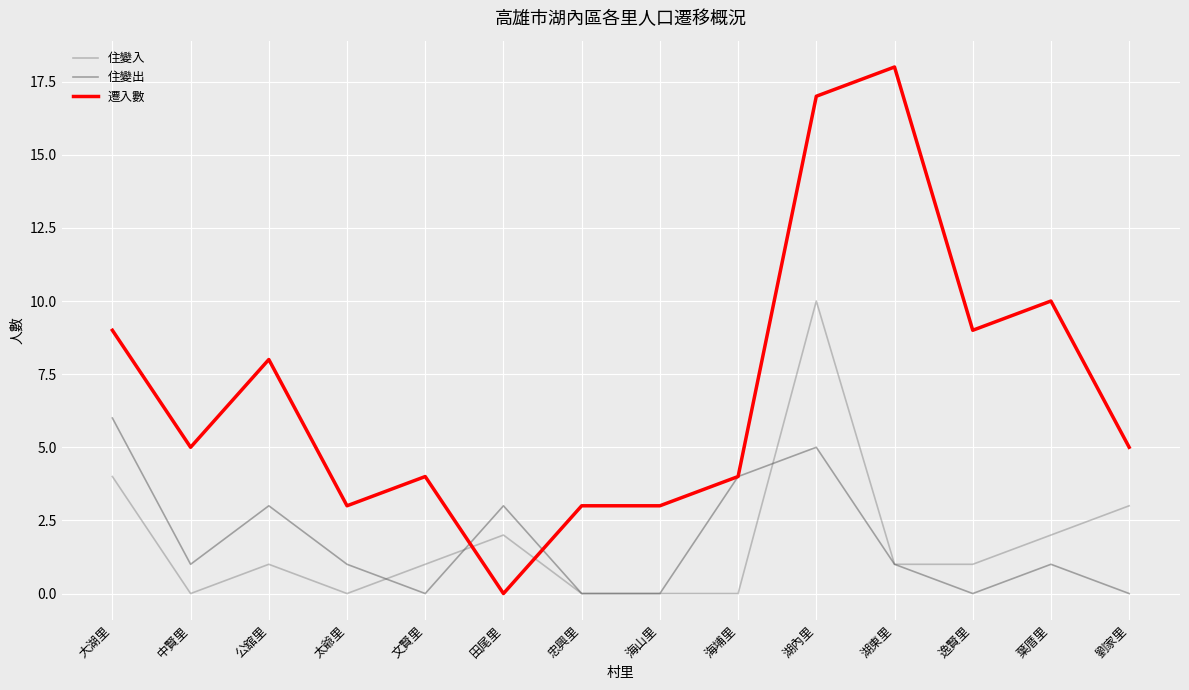

What is the spread (max minus min) of values at 公舘里?

7